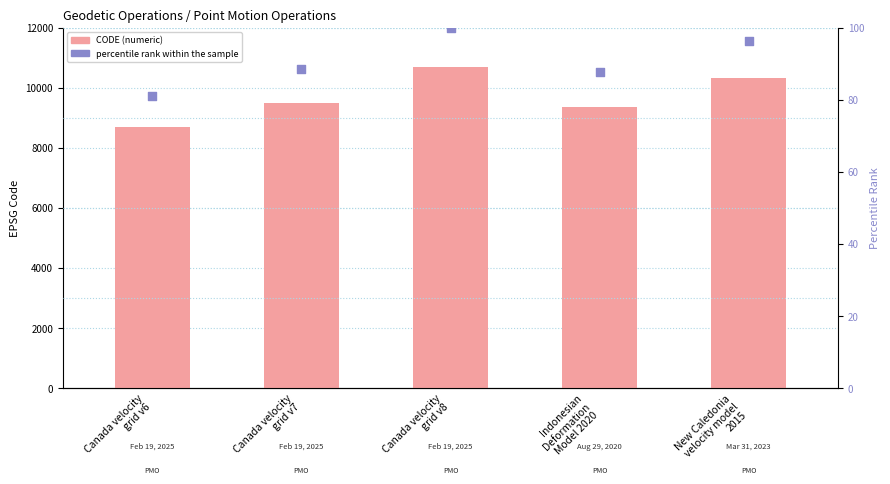

Is the value of CODE (numeric) at New Caledonia
velocity model
2015 greater than the value of percentile rank within the sample at Canada velocity
grid v7?

Yes